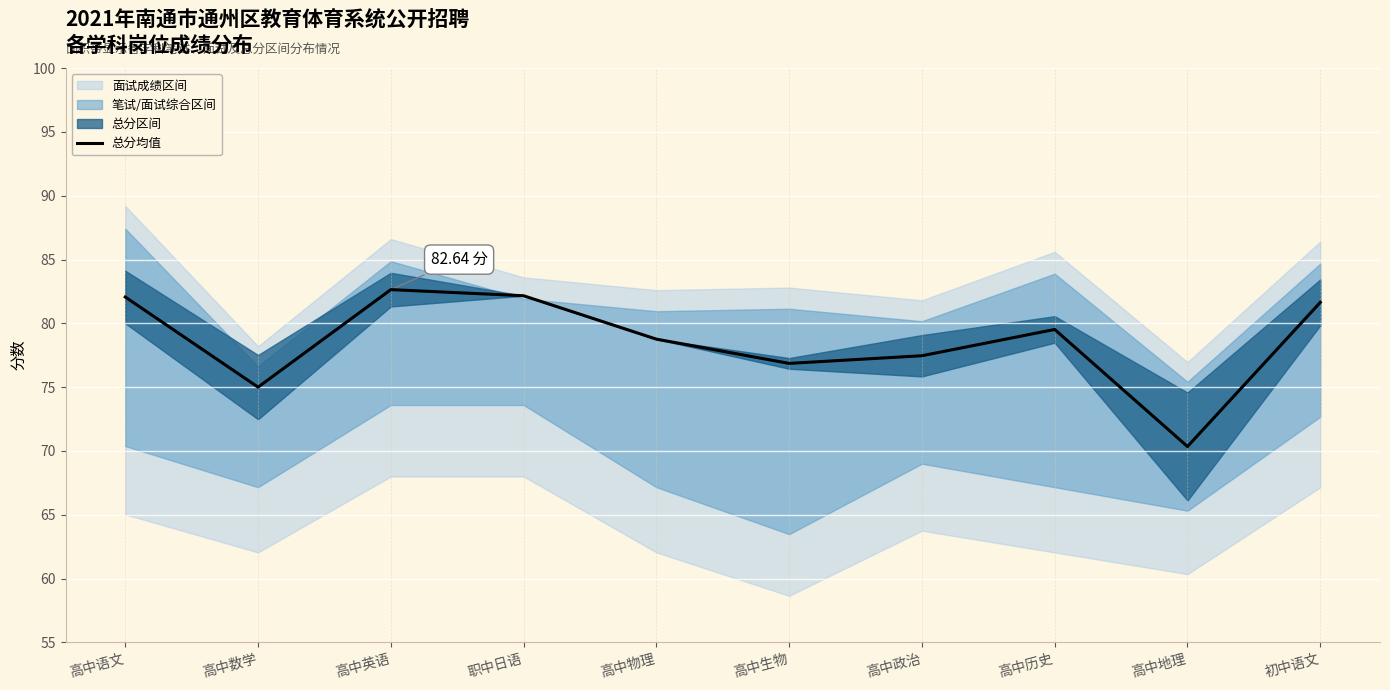

Rank the categories by value from highest to lowest.

高中英语, 职中日语, 高中语文, 初中语文, 高中历史, 高中物理, 高中政治, 高中生物, 高中数学, 高中地理